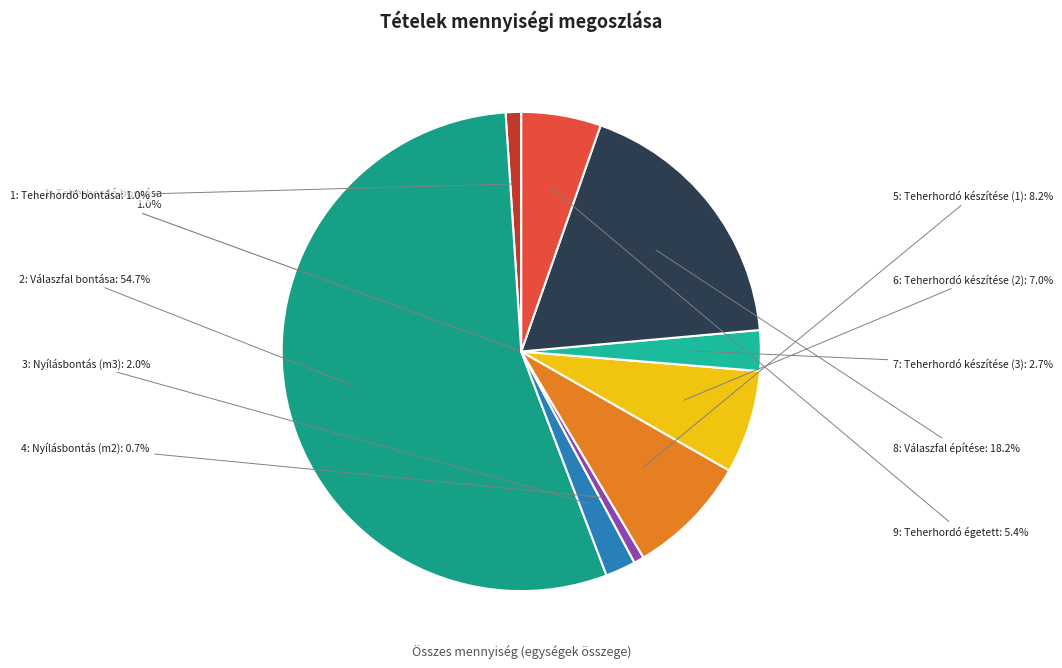

Rank the categories by value from lowest to highest.

4: Nyílásbontás
(m2), 1: Teherhordó
bontása, 3: Nyílásbontás
(m3), 7: Teherhordó
készítése (3), 9: Teherhordó
égetett, 6: Teherhordó
készítése (2), 5: Teherhordó
készítése (1), 8: Válaszfal
építése, 2: Válaszfal
bontása